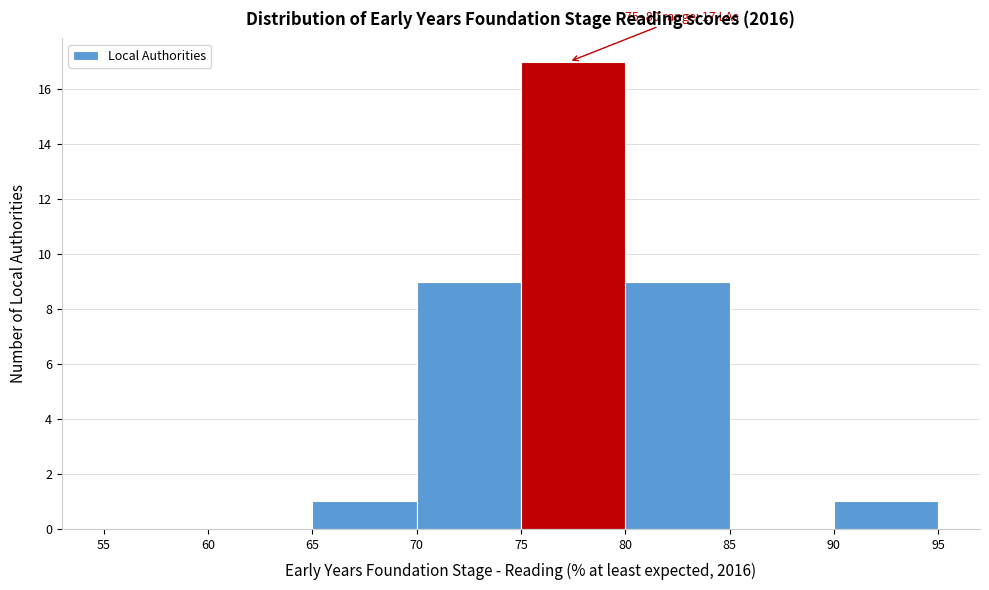

Which range on the x-axis has the tallest bar?

75 to 80